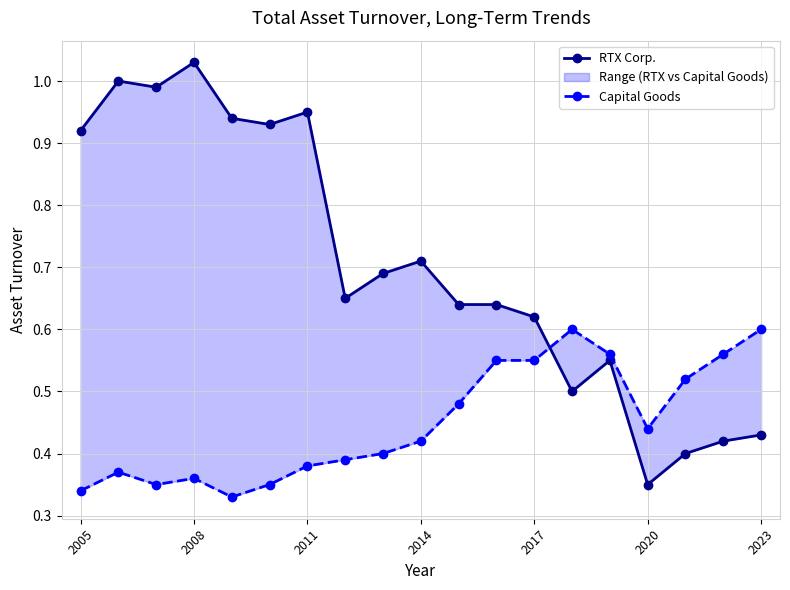

What is the label of the 19th point from the right?

2005